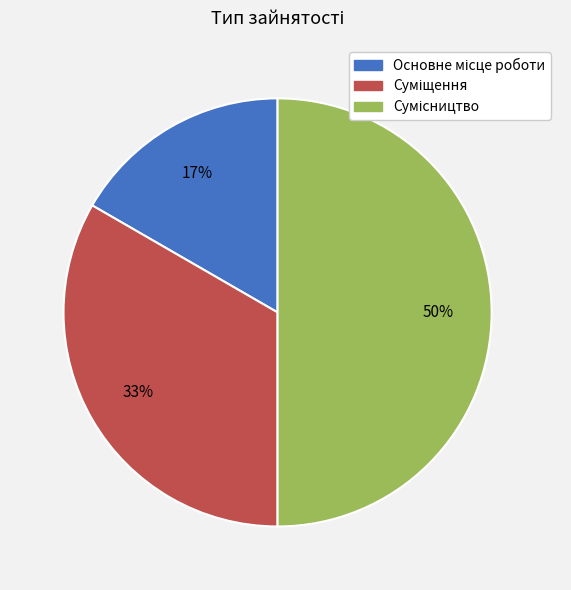

To the nearest percent, what is the difference between the largest and smallest slice percentages?

33%